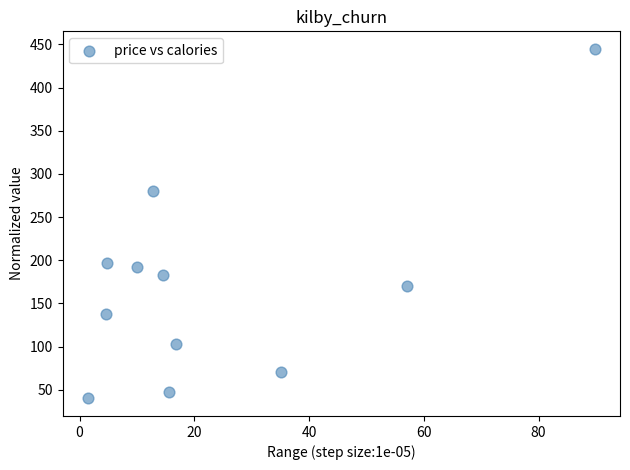

What Y value in the scatter plot is closest to 242?

280.0